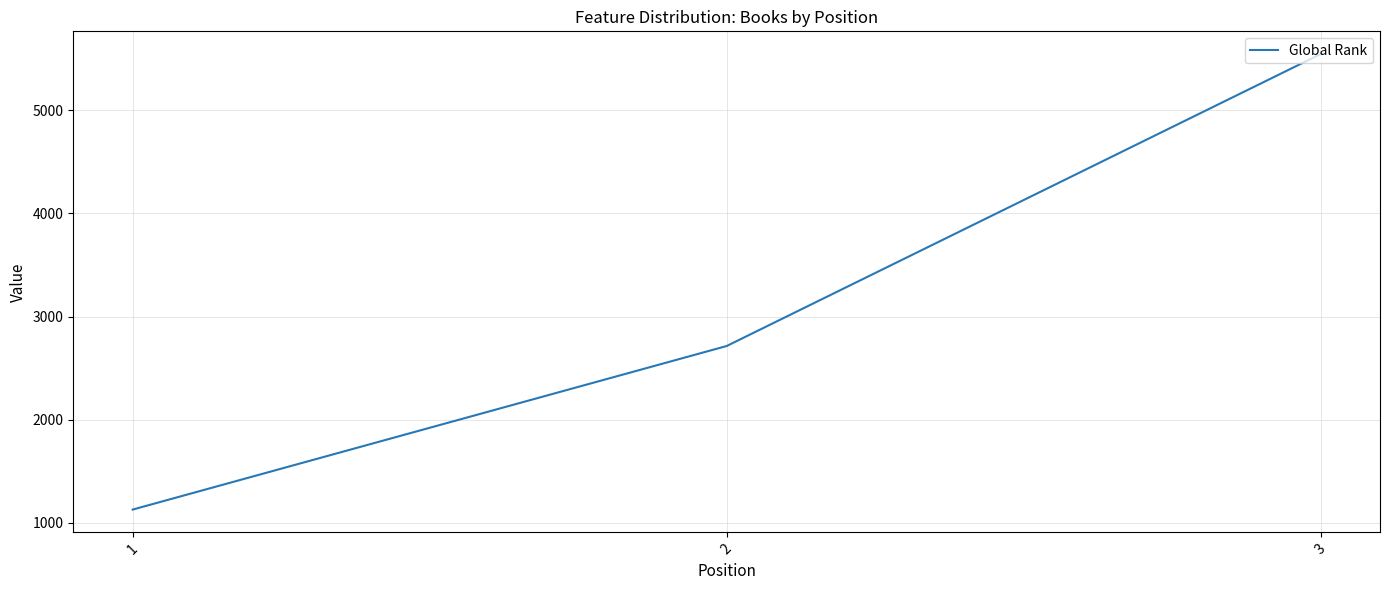

How many lines are shown in the chart?

1